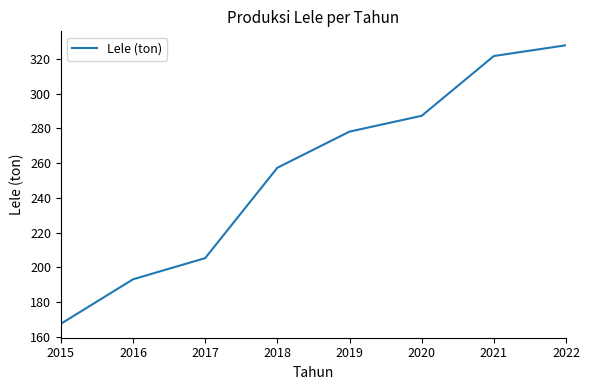

Is this an area chart (filled region under the line)?

No